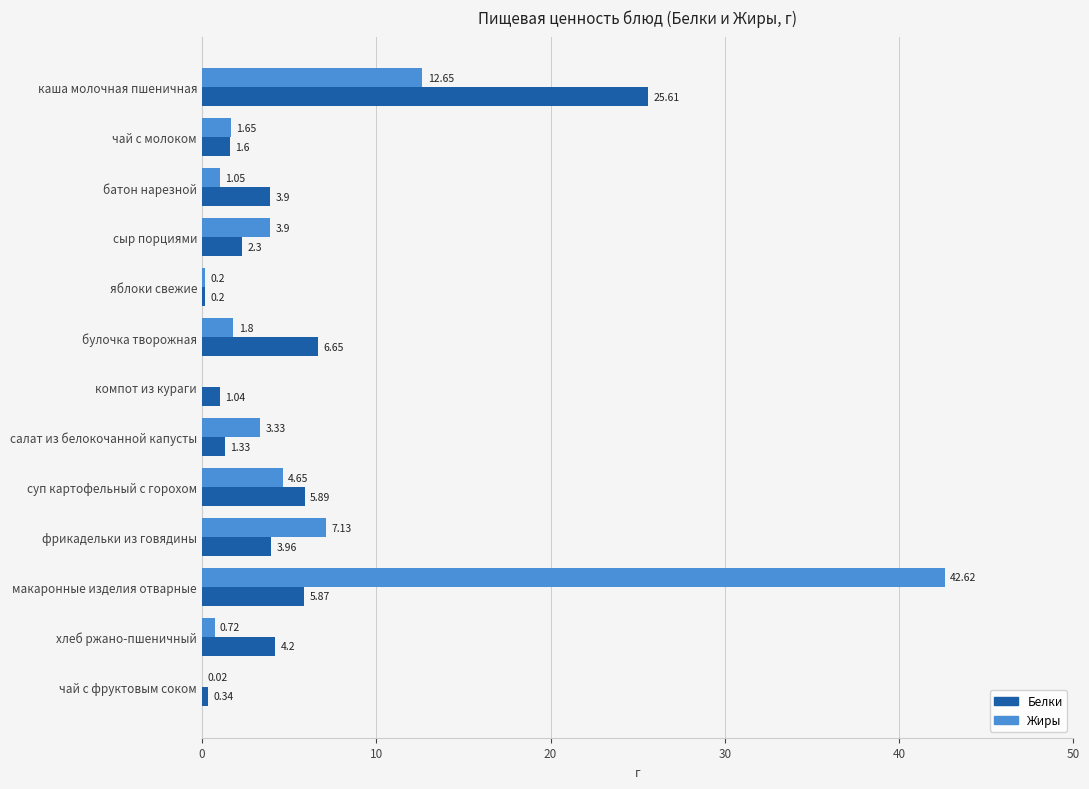

How many values in the Жиры series exceed 1?

9